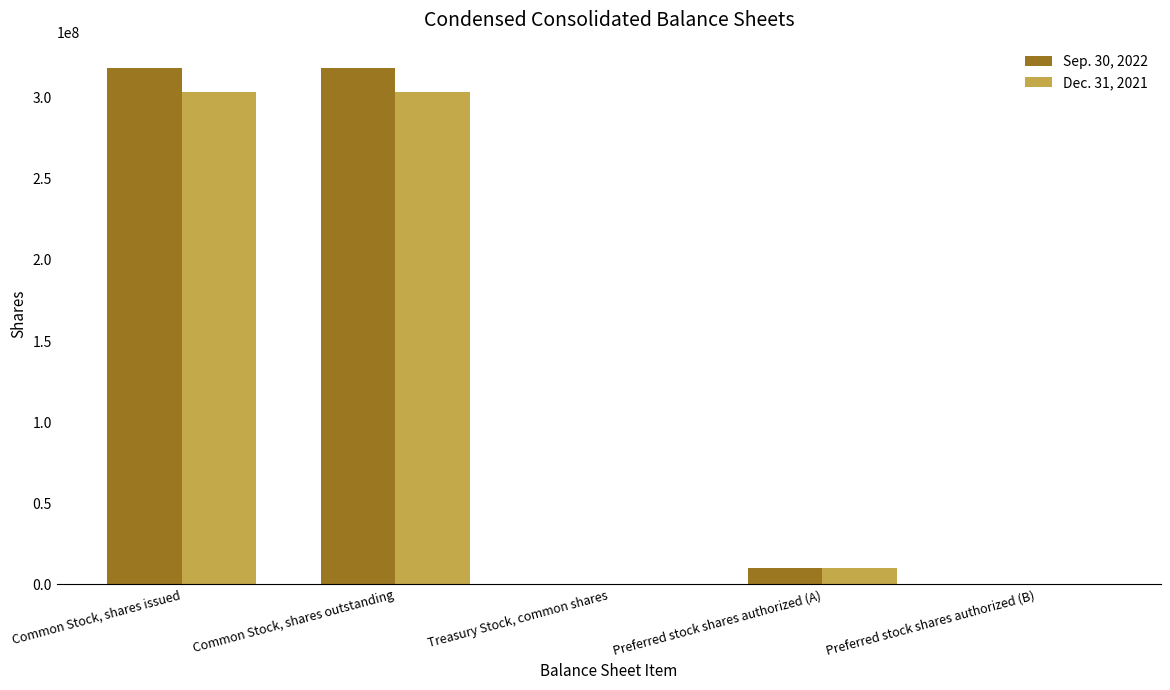

What value does the Sep. 30, 2022 series have at Preferred stock shares authorized (A)?

10000000